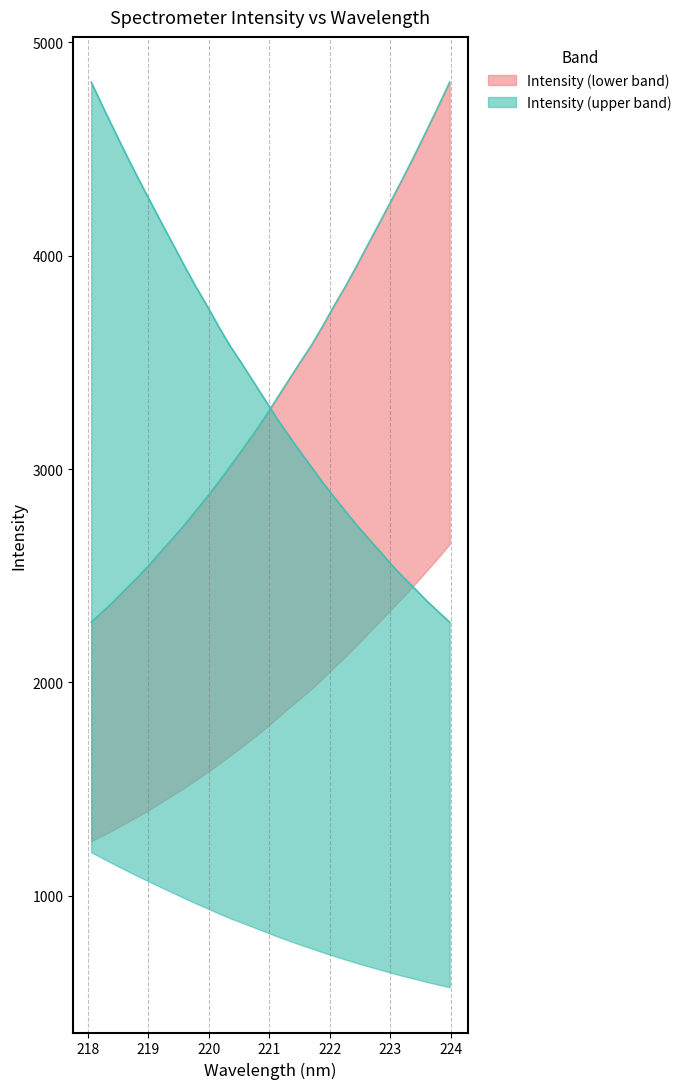

Which series changed the most between 6 and 16?

Intensity (lower band)